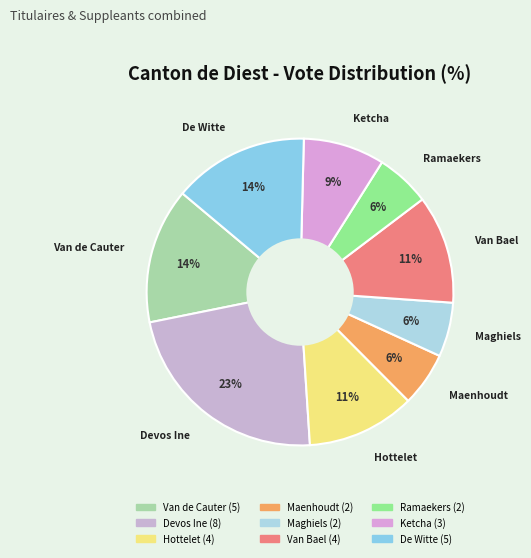

To the nearest percent, what is the average slice percentage?

11%